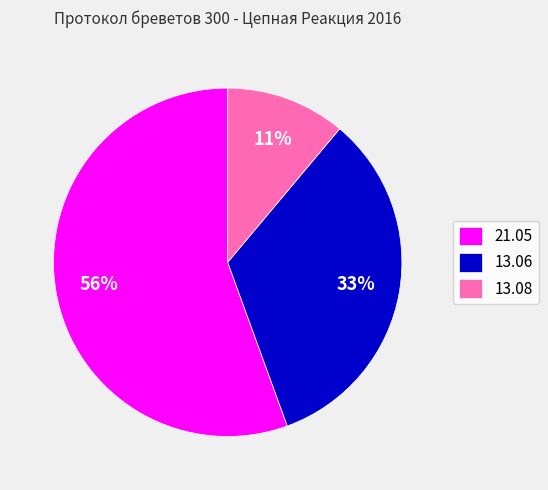

Is 21.05 the majority of the pie?

Yes